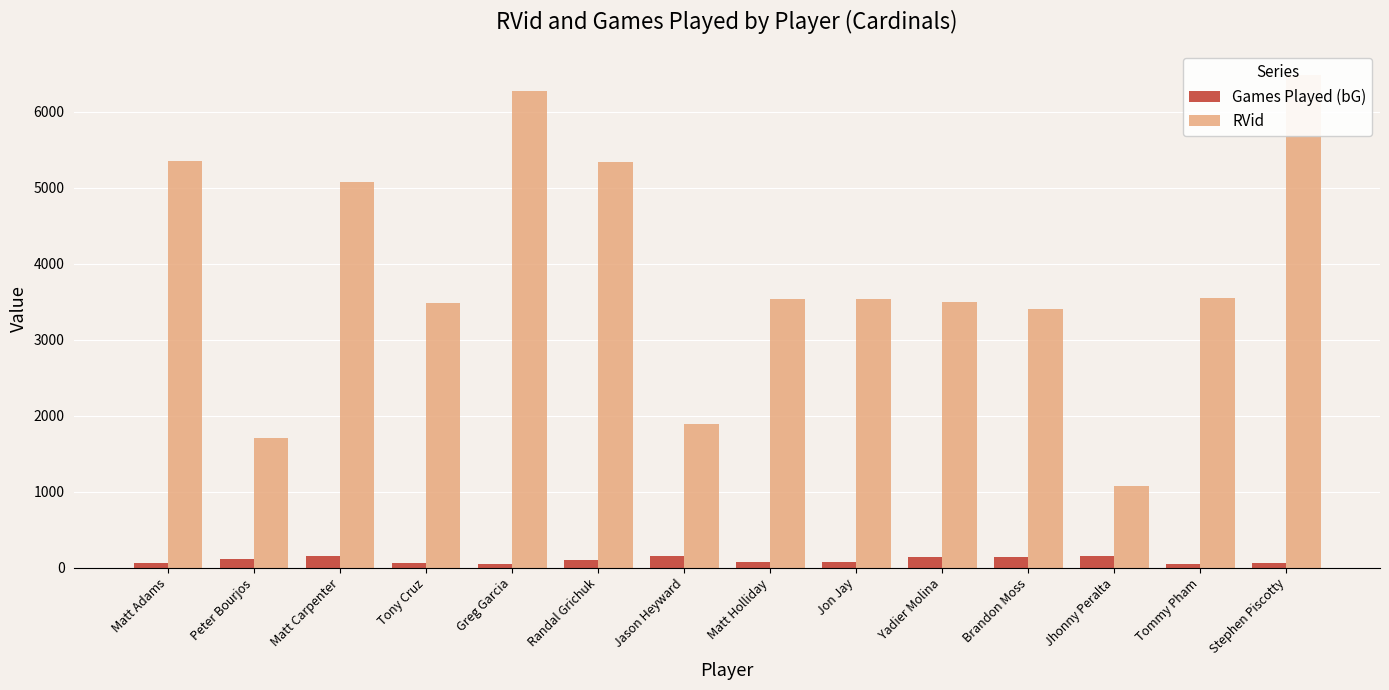

At which category does the chart reach its peak across all series?

Stephen Piscotty